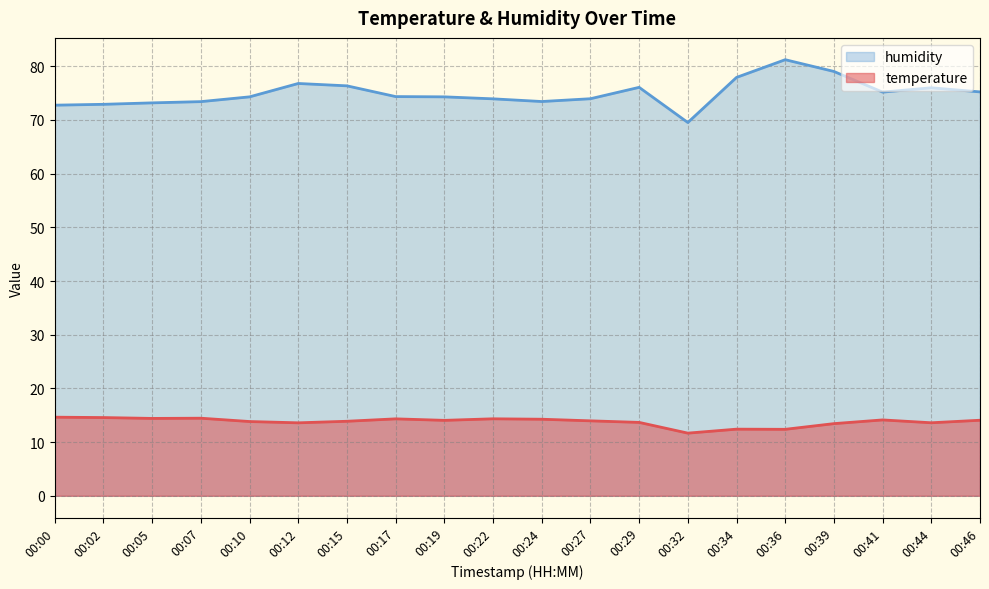

True or false: temperature and humidity cross at least once.

False